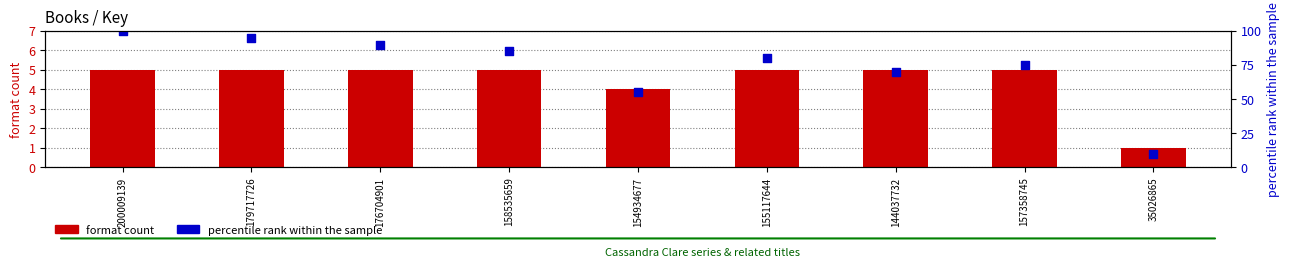

Which series has the largest Y range (max minus min)?

percentile rank